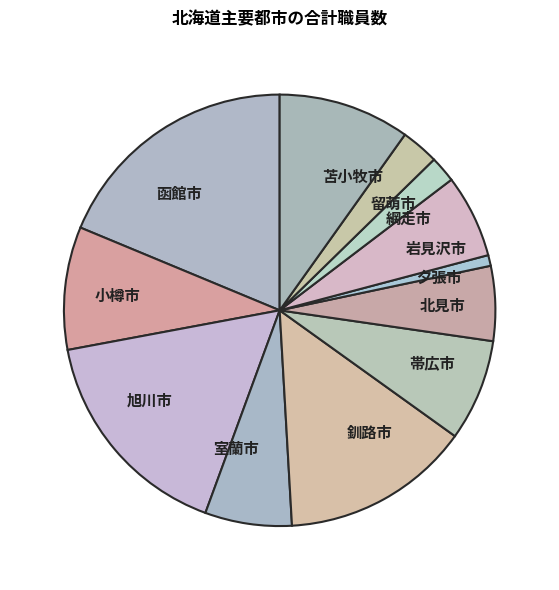

Is it true that 帯広市 is 14% of the pie?

False